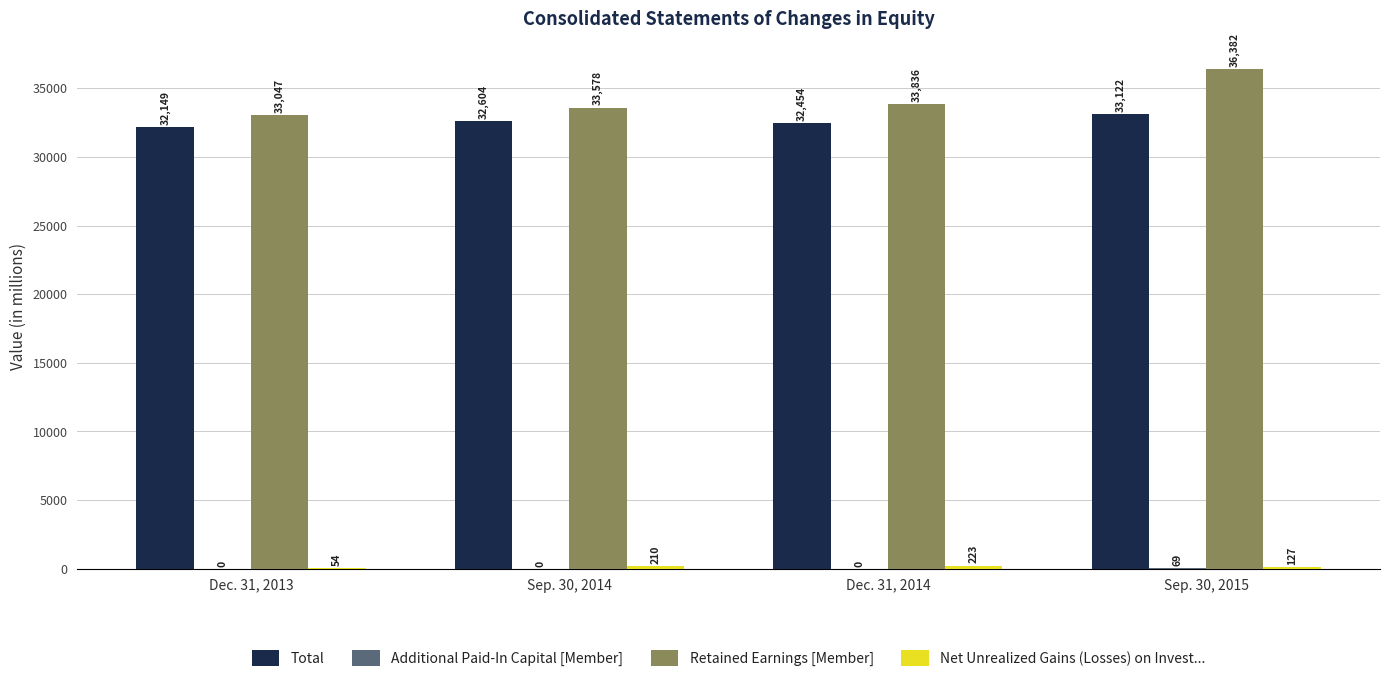

At which label is Total closest to 32635?

Sep. 30, 2014